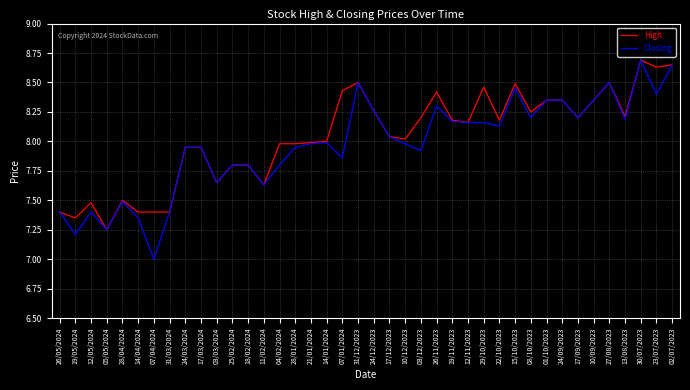

What is the difference between the second highest and minimum values in the High series?

1.4